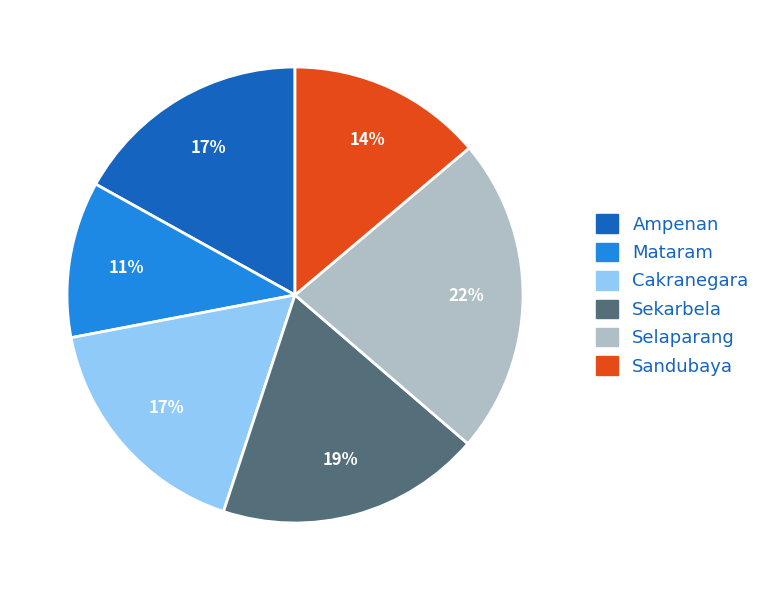

What percentage is the Sekarbela slice, to the nearest percent?

19%